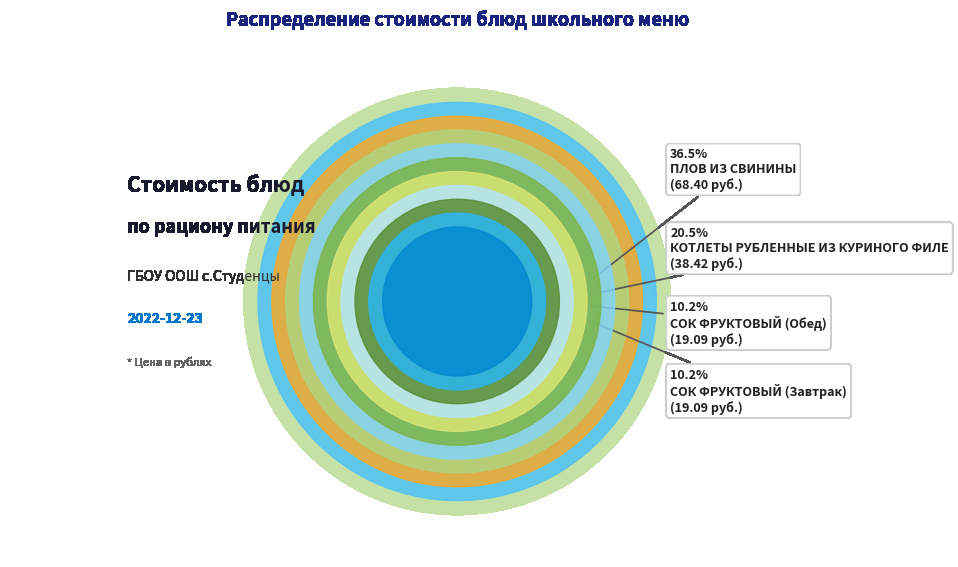

Rank the categories by value from lowest to highest.

ХЛЕБ РЖ.-ПШЕНИЧНЫЙ, ХЛЕБ ПШЕНИЧНЫЙ (Завтрак), ХЛЕБ ПШЕНИЧНЫЙ (Обед), ЧАЙ С САХАРОМ, ЧАЙ С САХАРОМ И ЛИМОНОМ, ЩИ ИЗ СВЕЖЕЙ КАПУСТЫ, РАГУ ИЗ ОВОЩЕЙ, СОК ФРУКТОВЫЙ (Завтрак), СОК ФРУКТОВЫЙ (Обед), КОТЛЕТЫ РУБЛЕННЫЕ ИЗ КУРИНОГО ФИЛЕ, ПЛОВ ИЗ СВИНИНЫ